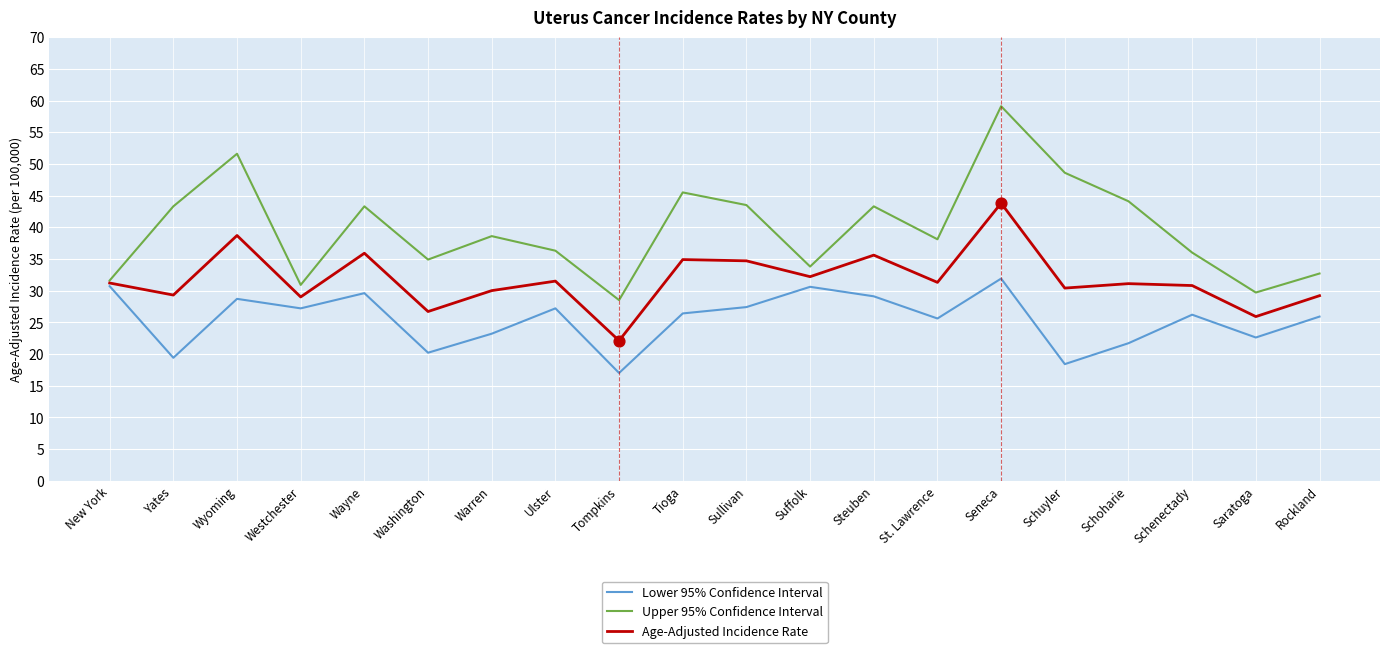

What are all the series names shown in the legend?

Lower 95% Confidence Interval, Upper 95% Confidence Interval, Age-Adjusted Incidence Rate